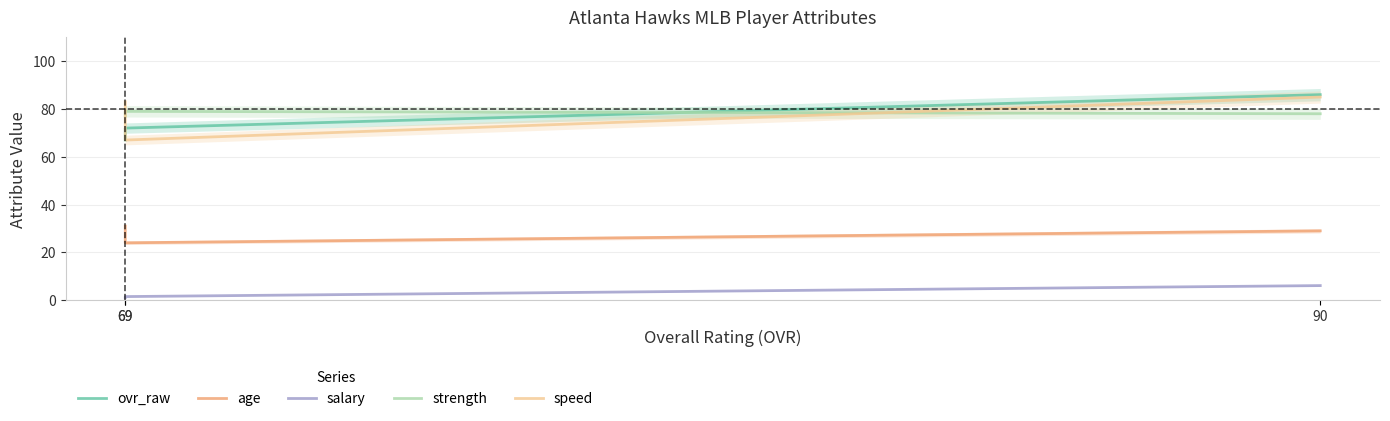

At which category does the chart reach its minimum across all series?

69